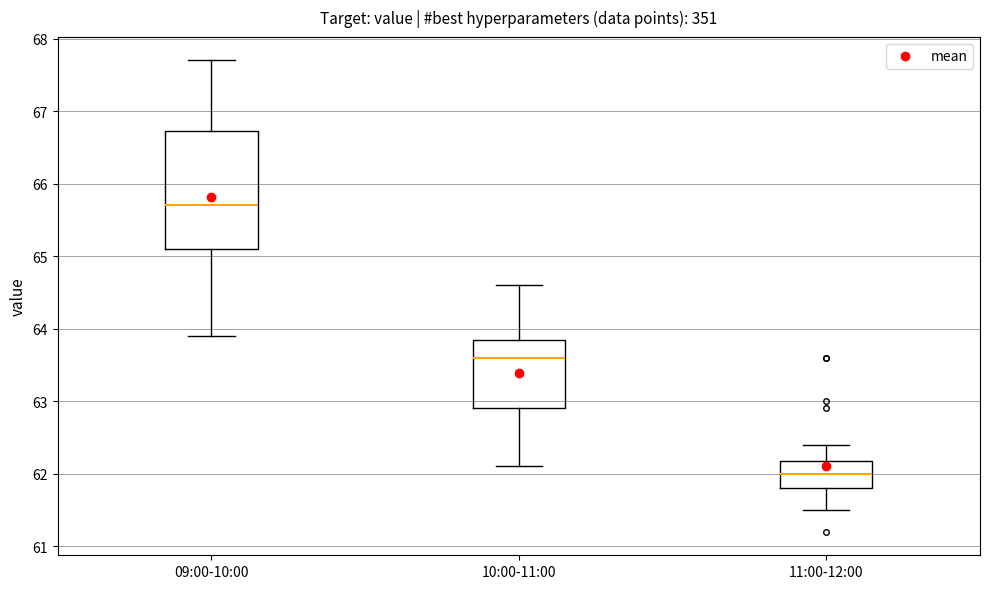

Reading left to right, read every box against the y-axis: the position of its median line, the range the box covers, and the ends of its whiskers. The values are not printed on the chart, so give them approximately, as read against the axis.

09:00-10:00: median 65.7, box 65.1 to 66.7, whiskers 63.9 to 67.7
10:00-11:00: median 63.6, box 62.9 to 63.9, whiskers 62.1 to 64.6
11:00-12:00: median 62.0, box 61.8 to 62.2, whiskers 61.5 to 62.4